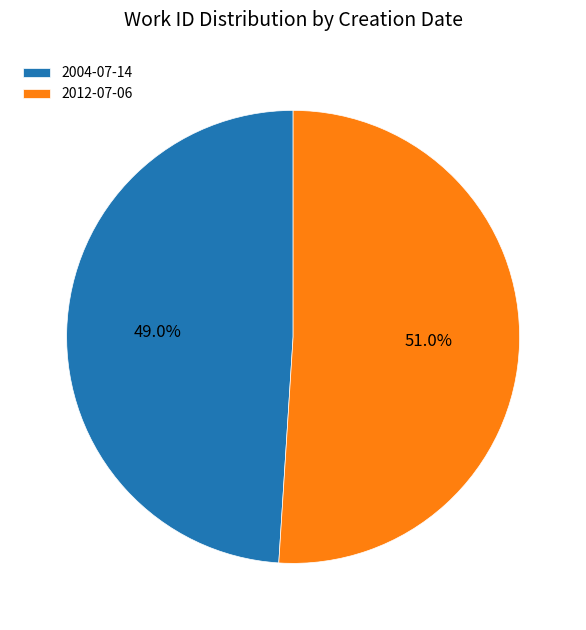

Rank the categories by value from lowest to highest.

2004-07-14, 2012-07-06